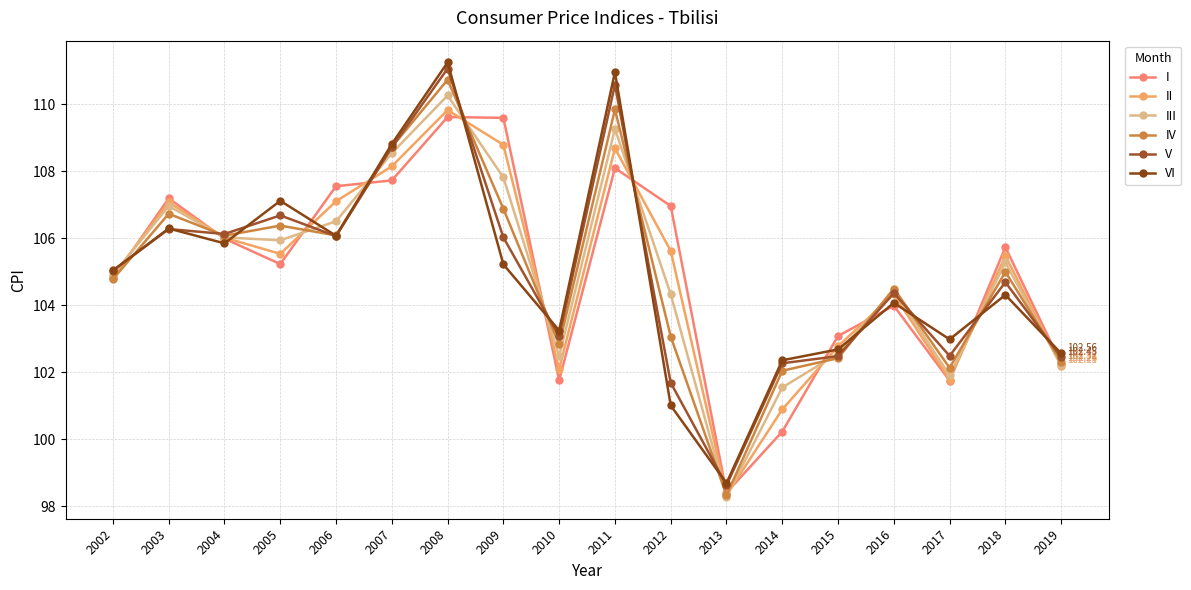

Count the number of categories in the chart.

18